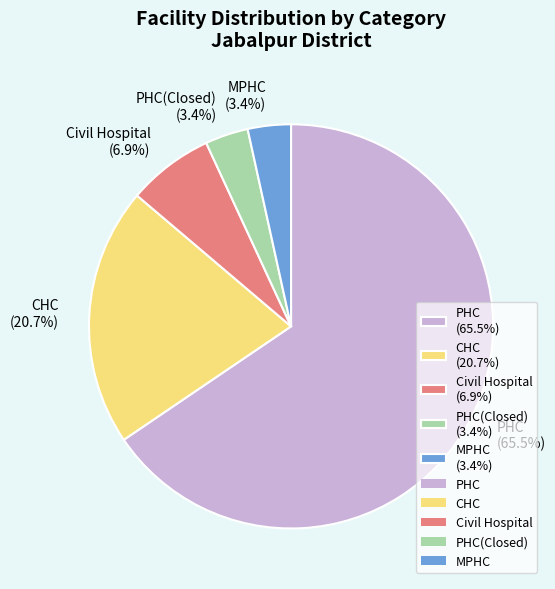

What percentage is NOT represented by MPHC (3.4%)?

96.6%